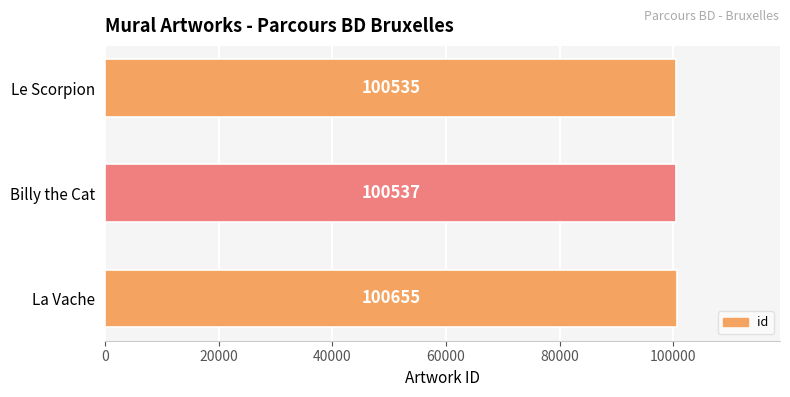

Are the bars horizontal?

Yes